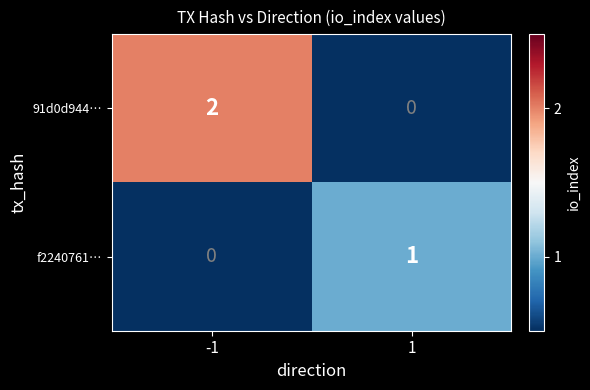

The value of f2240761… at -1 is 0. True or false?

True